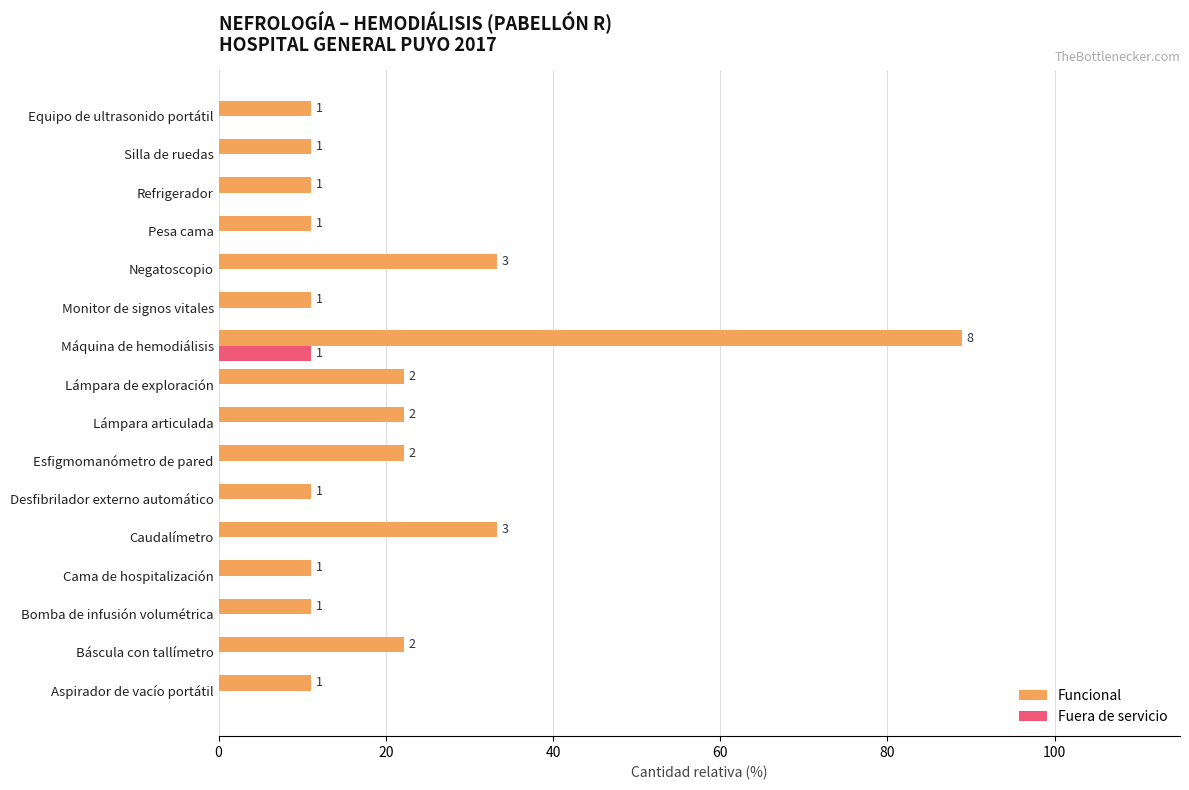

At how many categories does at least one series exceed 82?

1